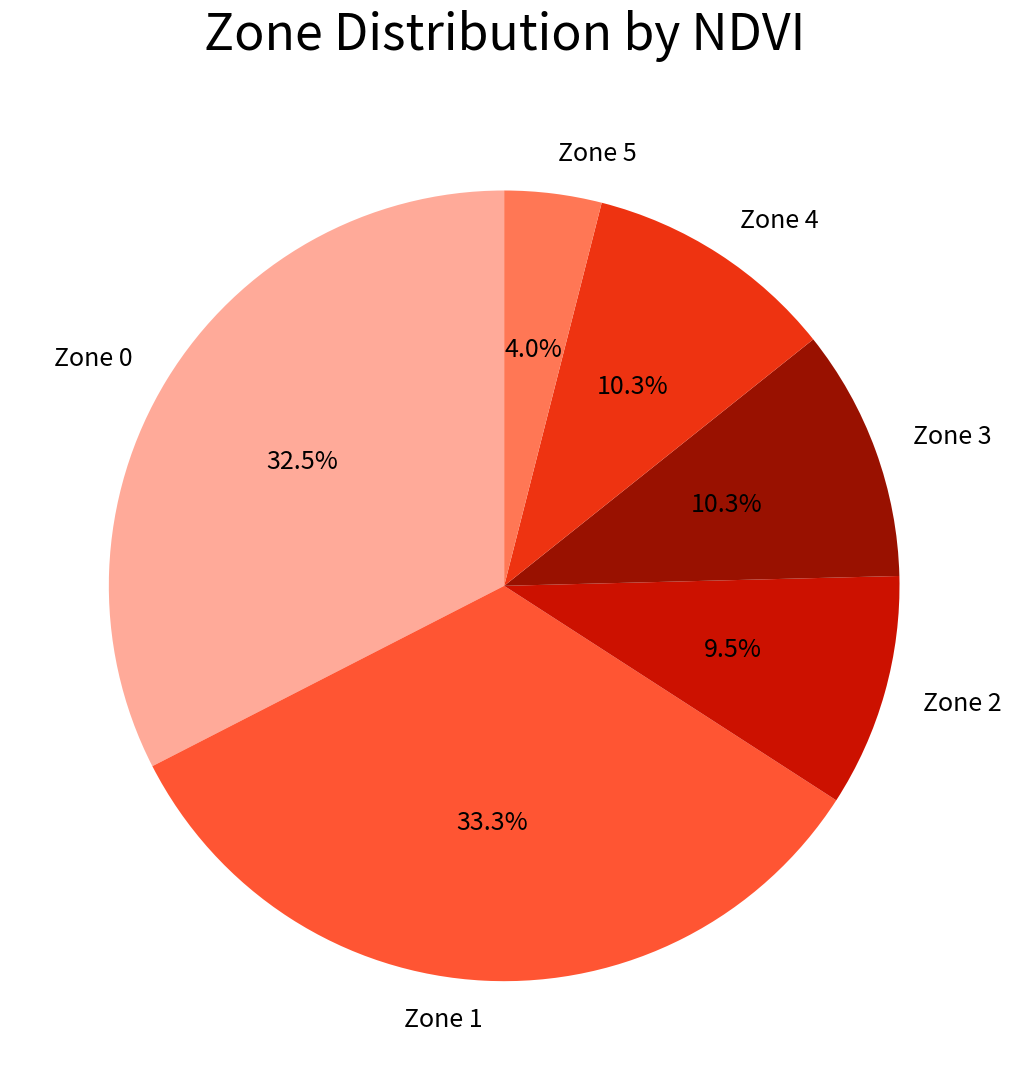

The Zone 3 slice represents 22% of the pie. True or false?

False